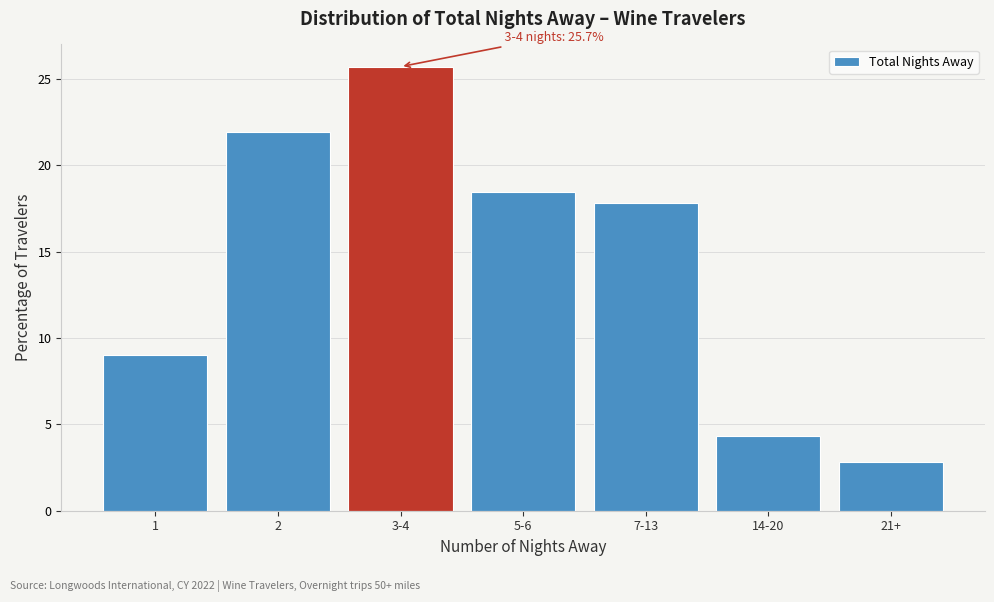

Reading left to right, what are all the values shown in this chart?

1=9.0	2=21.9	3-4=25.7	5-6=18.4	7-13=17.8	14-20=4.3	21+=2.8